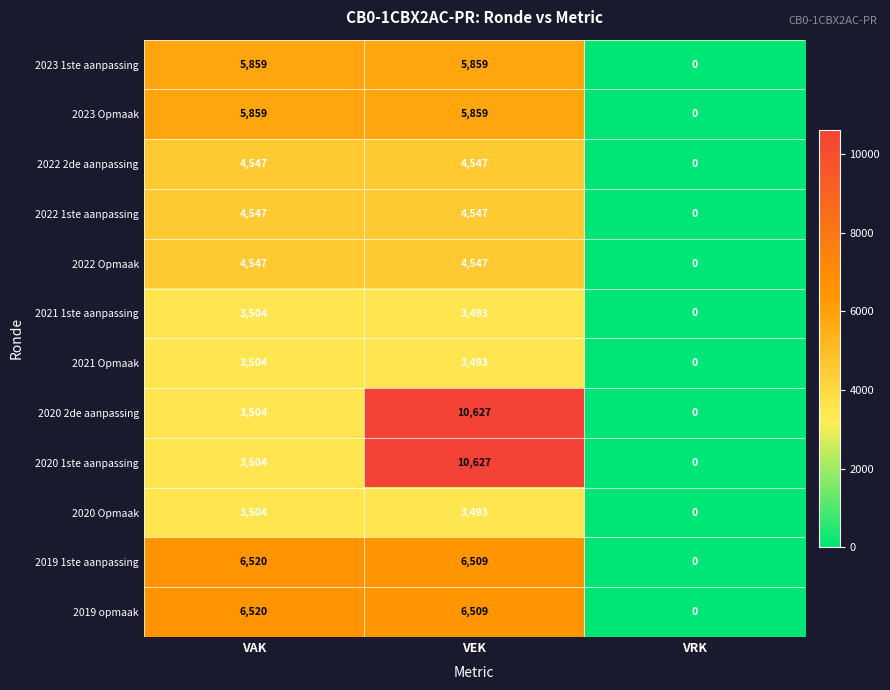

Is it true that 2021 1ste aanpassing equals 5548 at VEK?

False